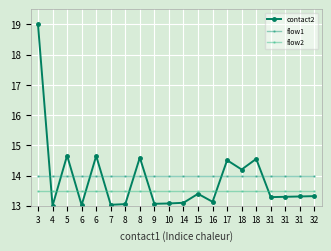

How many lines are shown in the chart?

3